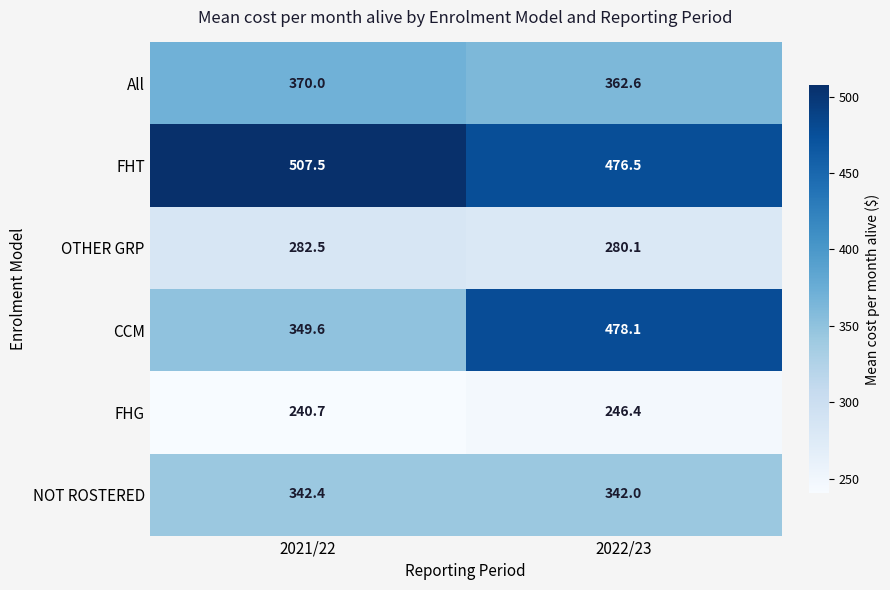

Read the FHG value at 2022/23.

246.4